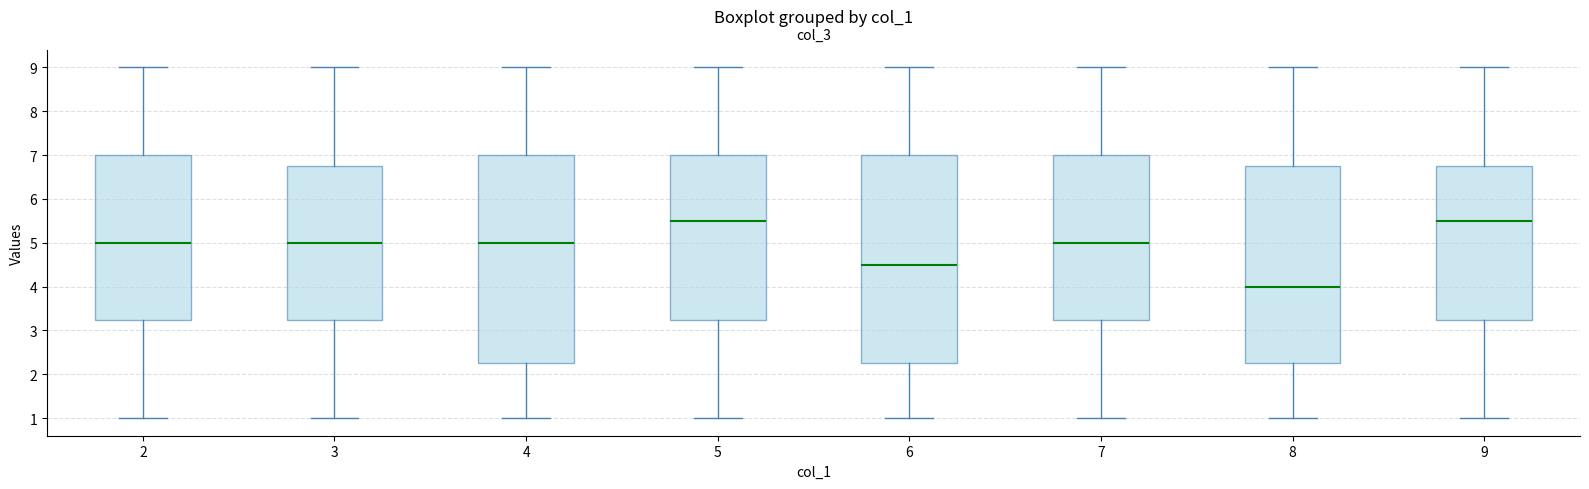

Reading left to right, read every box against the y-axis: the position of its median line, the range the box covers, and the ends of its whiskers. The values are not printed on the chart, so give them approximately, as read against the axis.

2: median 5.0, box 3.3 to 7.0, whiskers 1.0 to 9.0
3: median 5.0, box 3.3 to 6.8, whiskers 1.0 to 9.0
4: median 5.0, box 2.3 to 7.0, whiskers 1.0 to 9.0
5: median 5.5, box 3.3 to 7.0, whiskers 1.0 to 9.0
6: median 4.5, box 2.3 to 7.0, whiskers 1.0 to 9.0
7: median 5.0, box 3.3 to 7.0, whiskers 1.0 to 9.0
8: median 4.0, box 2.3 to 6.8, whiskers 1.0 to 9.0
9: median 5.5, box 3.3 to 6.8, whiskers 1.0 to 9.0